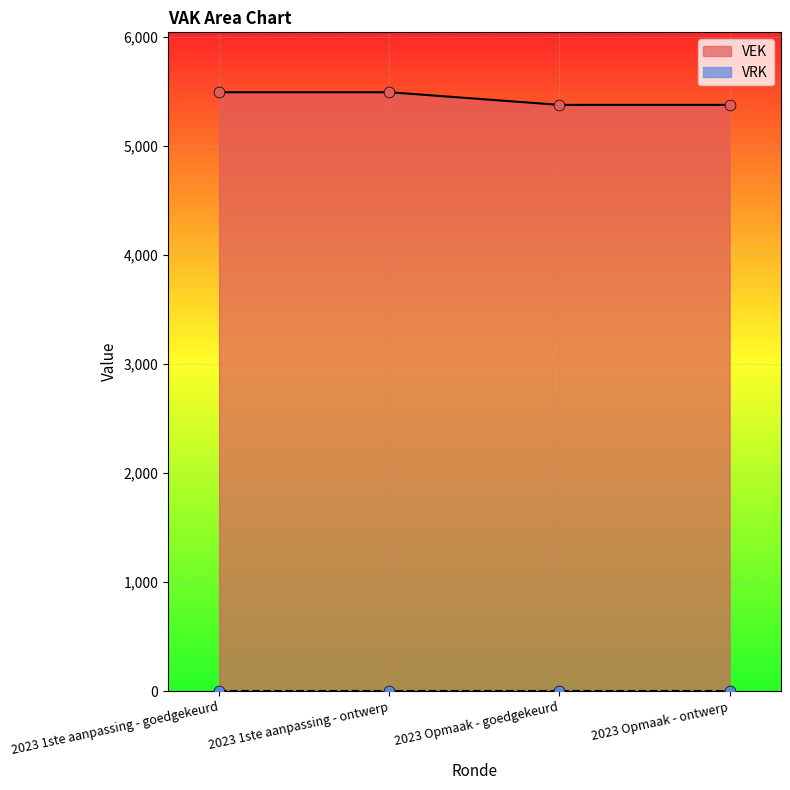

Between 2023 1ste aanpassing - ontwerp and 2023 Opmaak - goedgekeurd, which is larger?

2023 1ste aanpassing - ontwerp